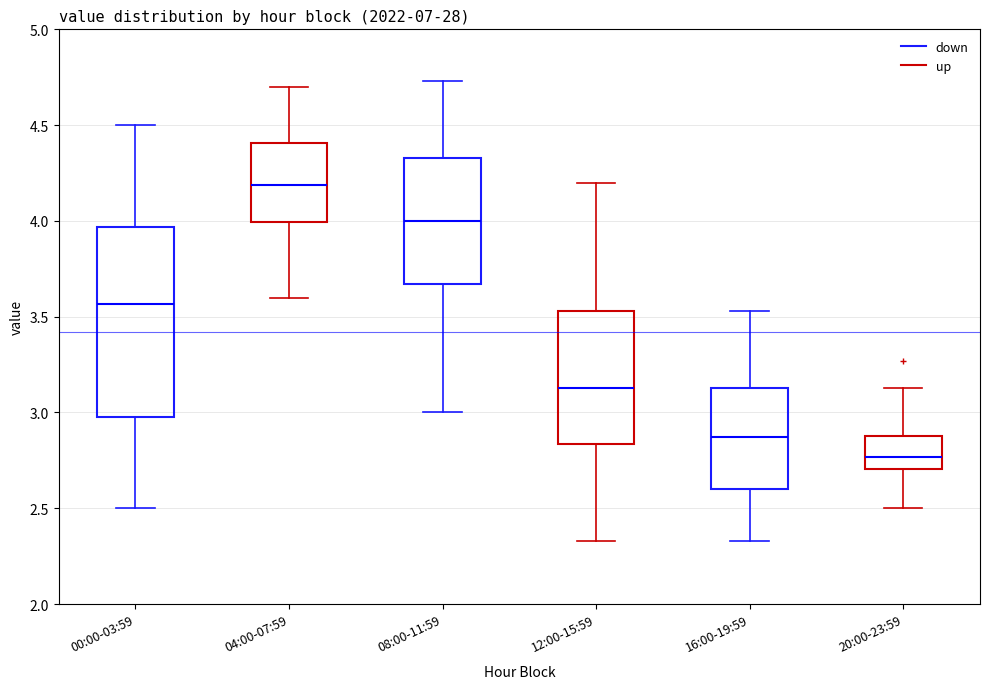

Comparing the boxes themselves (not the whiskers), which one is the tallest?

00:00-03:59